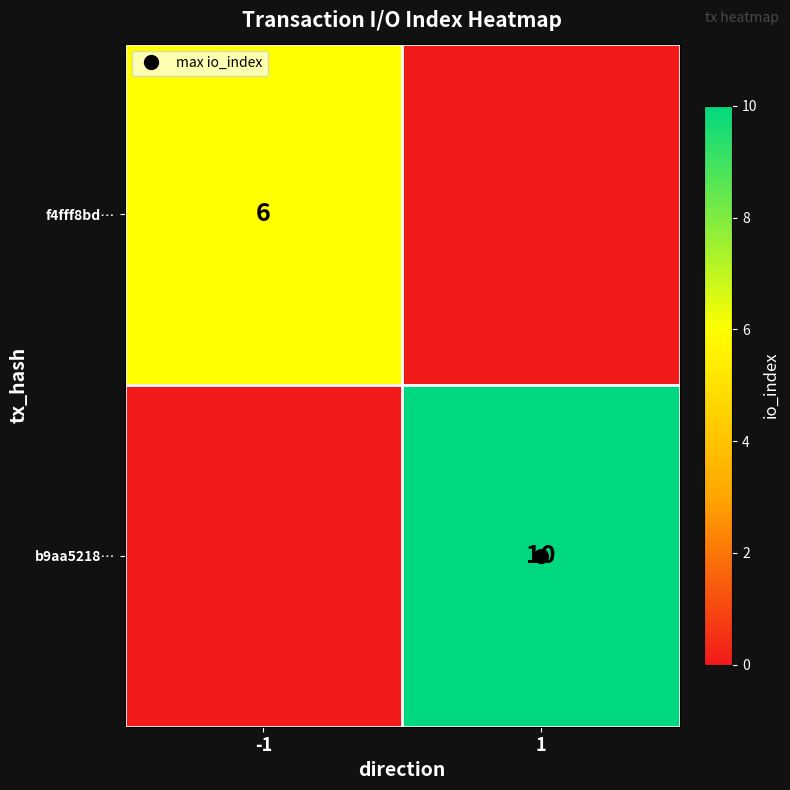

Which series changed the most between -1 and 1?

b9aa5218…